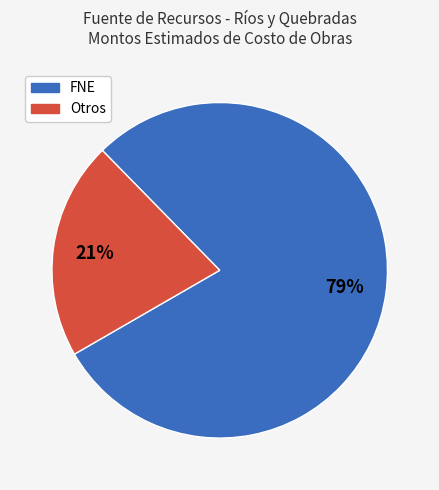

Which category has the smallest portion of the pie?

Otros